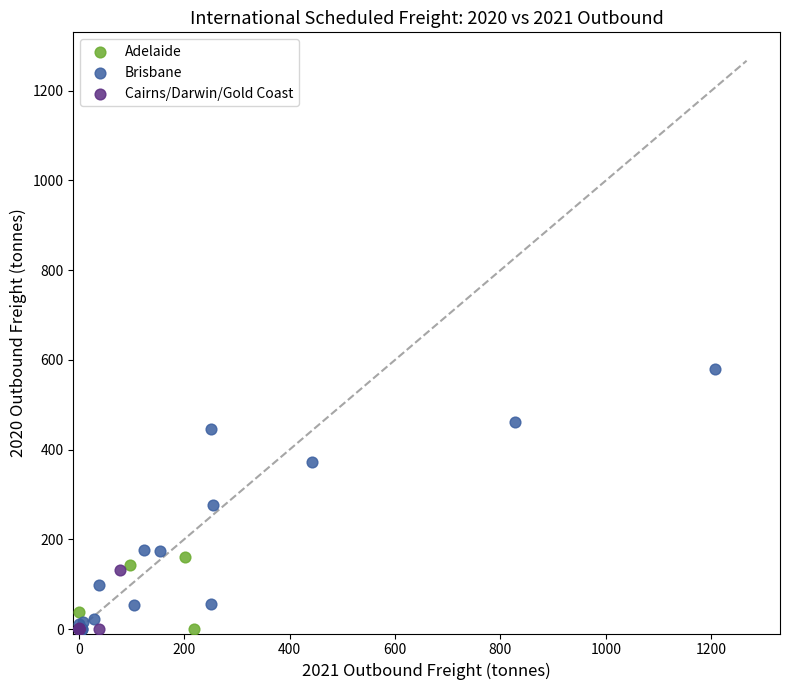

Which series reaches the maximum Y coordinate?

Brisbane